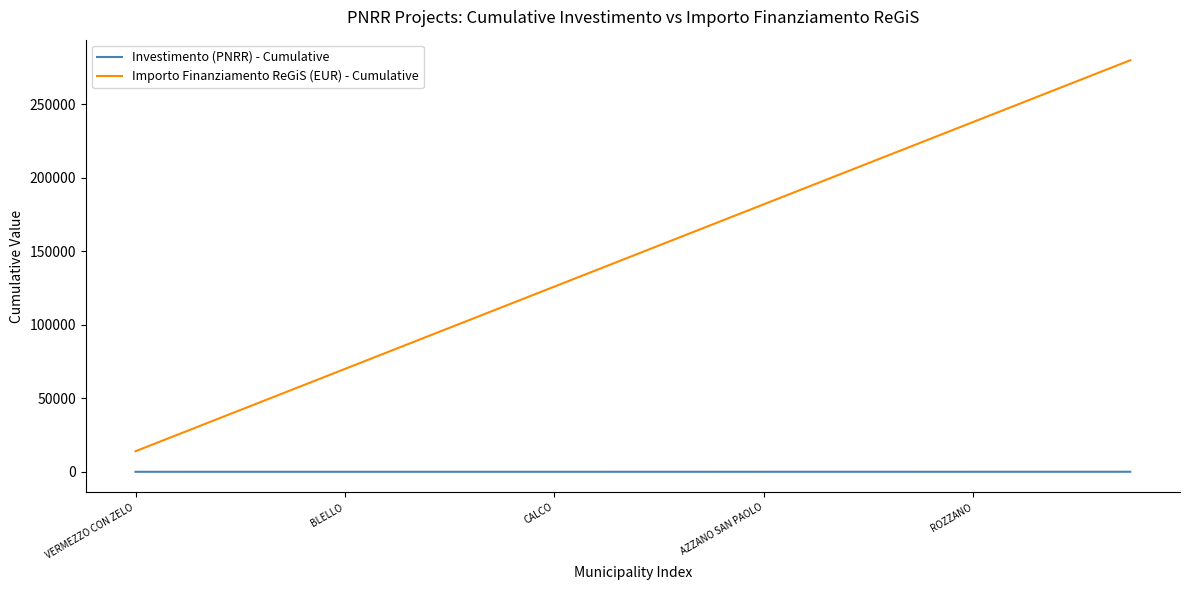

Which series has the largest range (max minus min)?

Importo Finanziamento ReGiS (EUR) - Cumulative